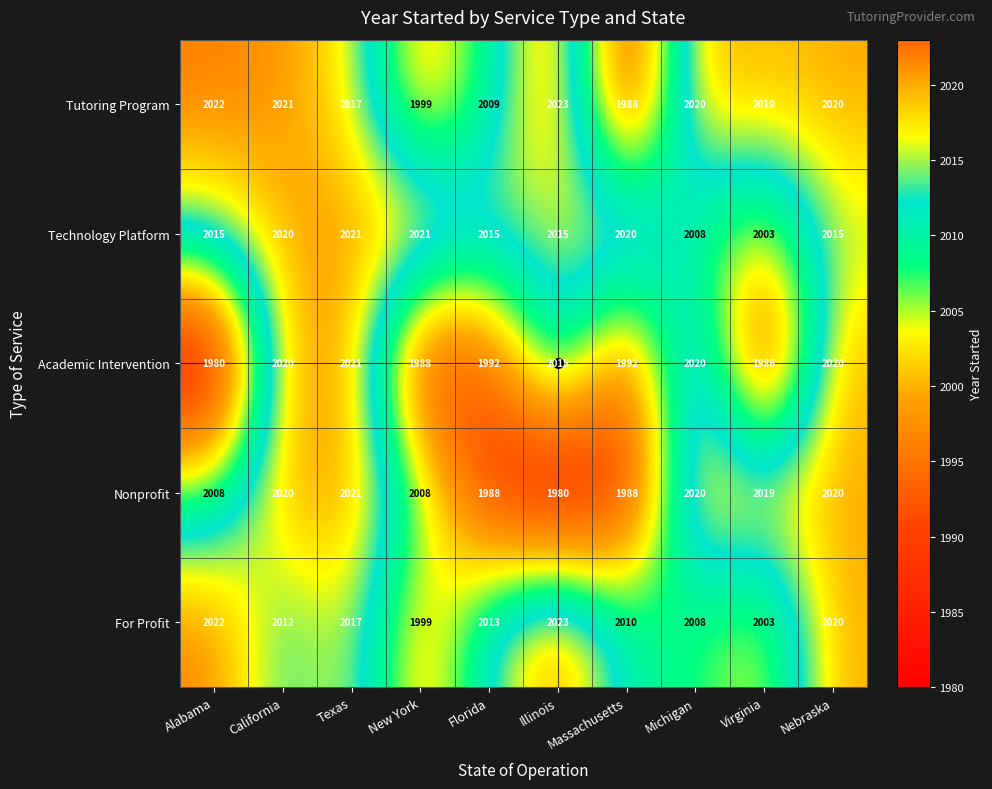

Where does the Nonprofit series first go above 2019?

California